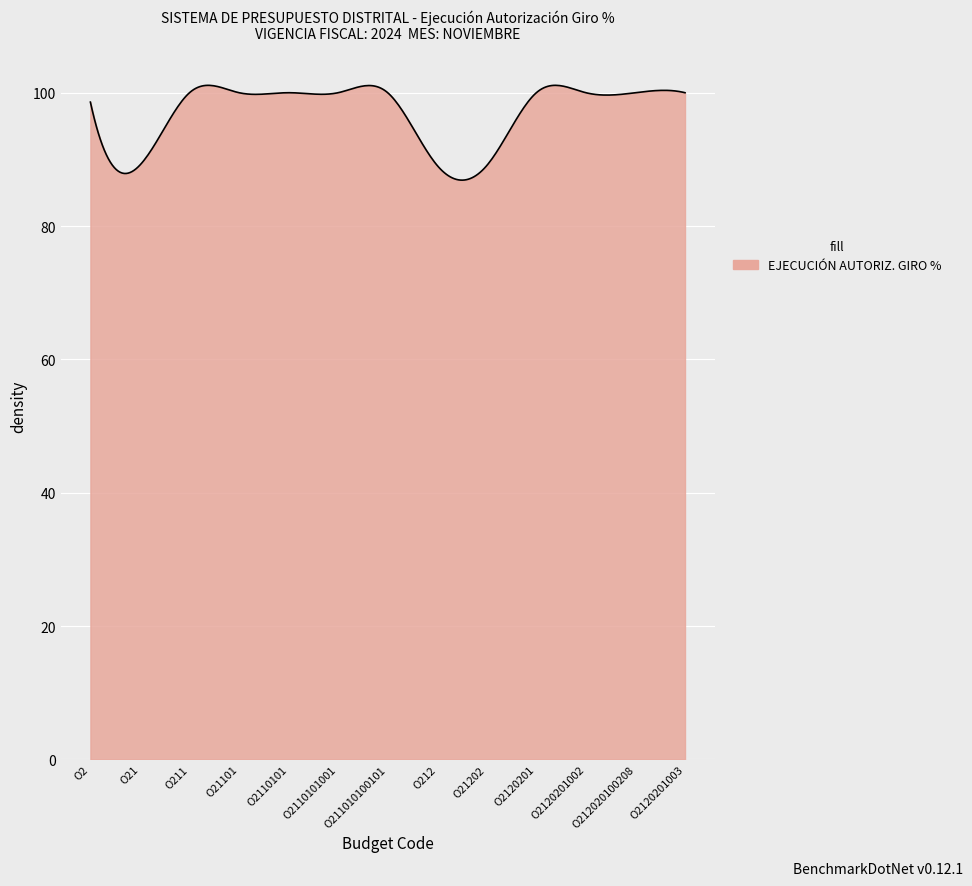

What is the difference between the maximum and second lowest values?

14.2